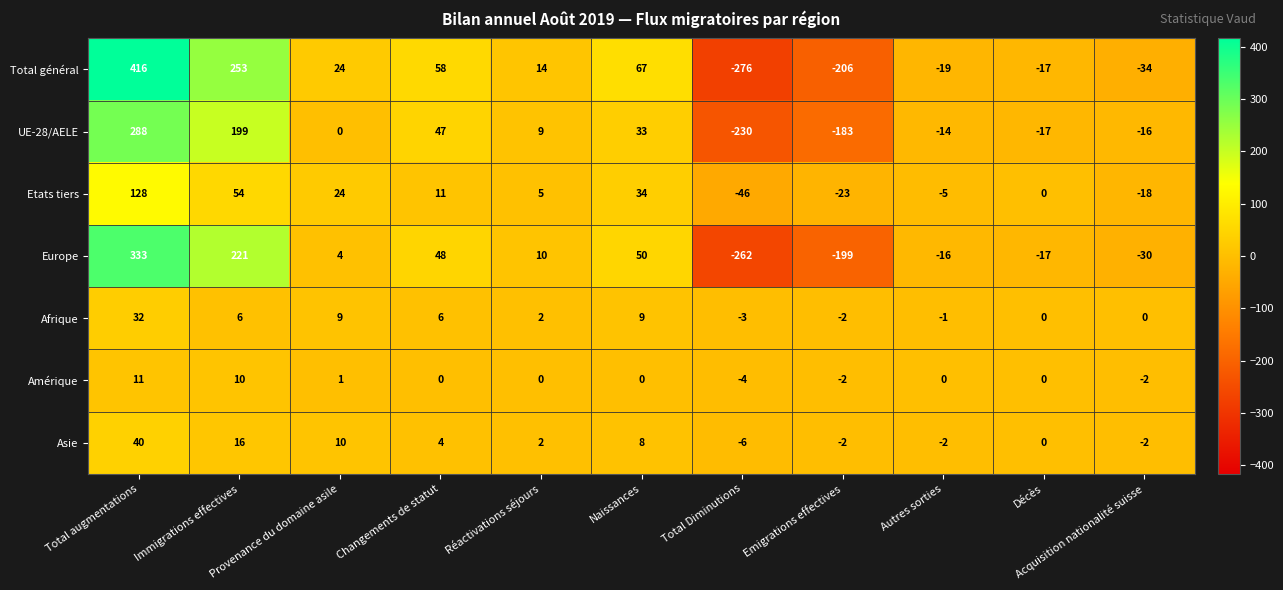

Is it true that Etats tiers equals -46 at Total Diminutions?

True